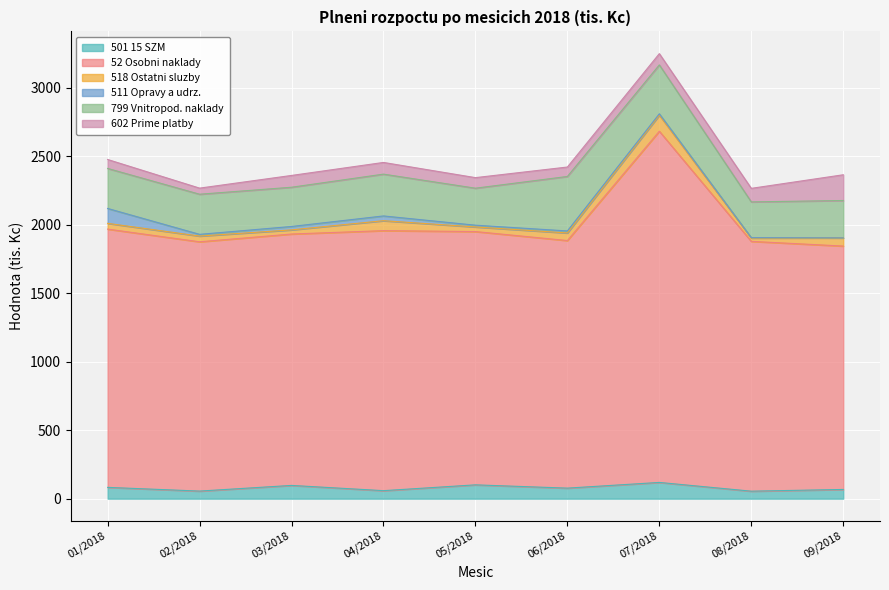

What is the sum of the 602 Prime platby values at 09/2018 and 02/2018?

232.4